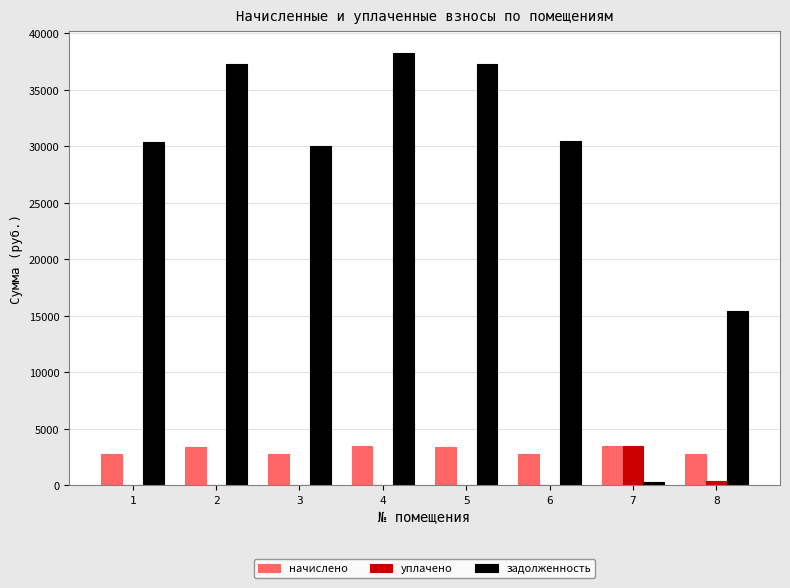

Which series changed the most between 6 and 8?

задолженность